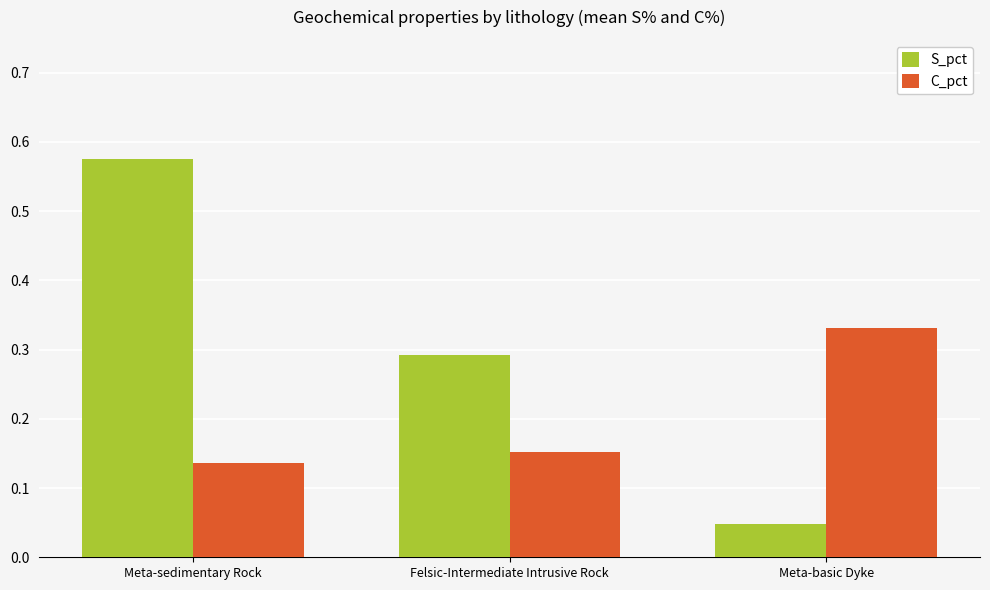

Is the value of S_pct at Meta-basic Dyke greater than the value of C_pct at Meta-sedimentary Rock?

No